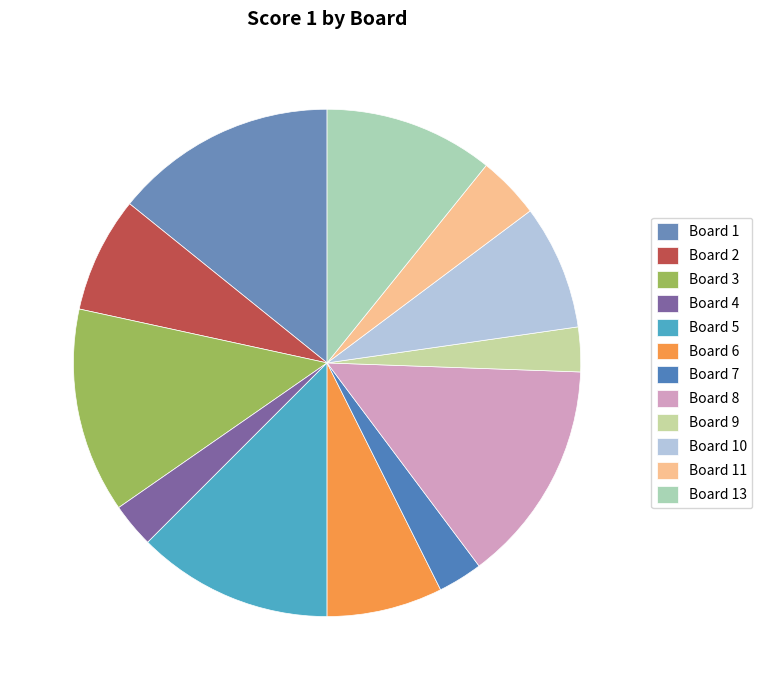

What percentage is NOT represented by Board 2?

92.6%